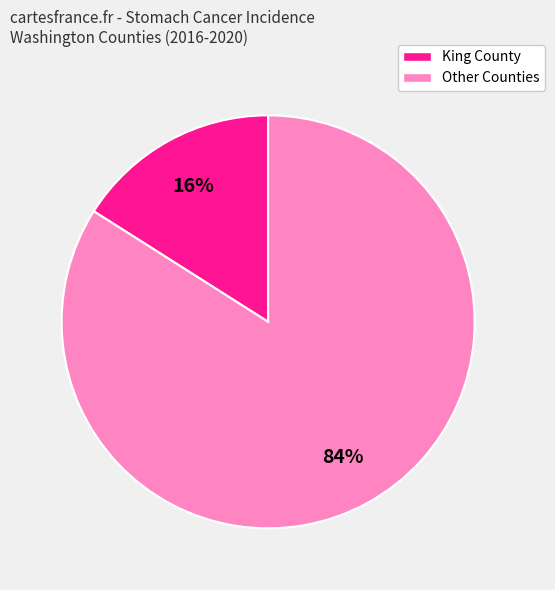

To the nearest percent, what is the average slice percentage?

50%